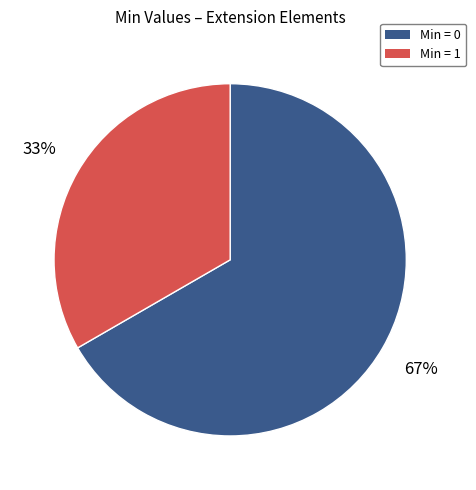

Combined, do Min = 1 and Min = 0 account for over 50%?

Yes